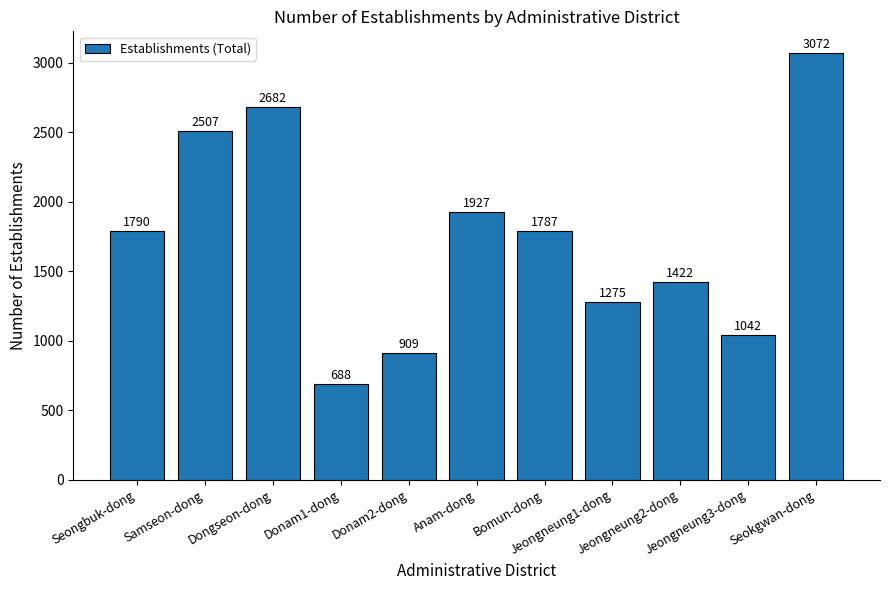

List the labels in order of value, smallest first.

Donam1-dong, Donam2-dong, Jeongneung3-dong, Jeongneung1-dong, Jeongneung2-dong, Bomun-dong, Seongbuk-dong, Anam-dong, Samseon-dong, Dongseon-dong, Seokgwan-dong